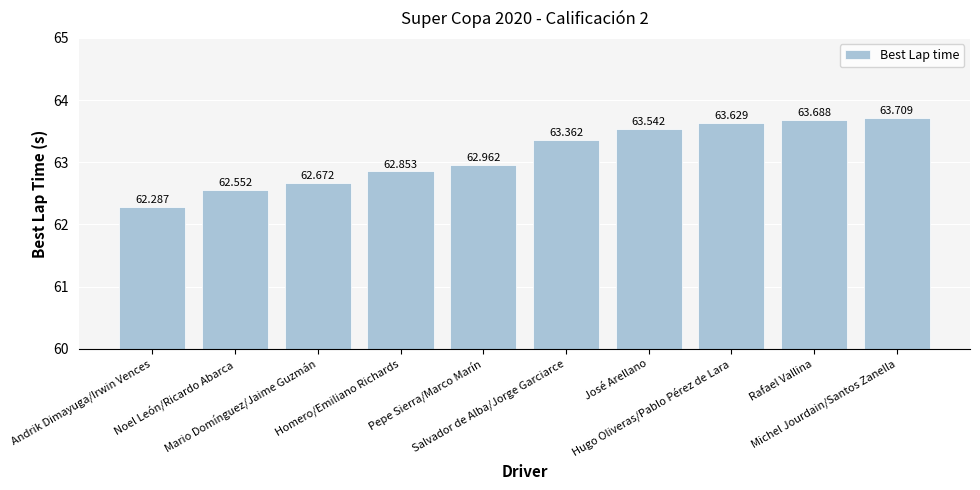

Reading left to right, extract all data points from this chart.

62.3	62.6	62.7	62.9	63.0	63.4	63.5	63.6	63.7	63.7